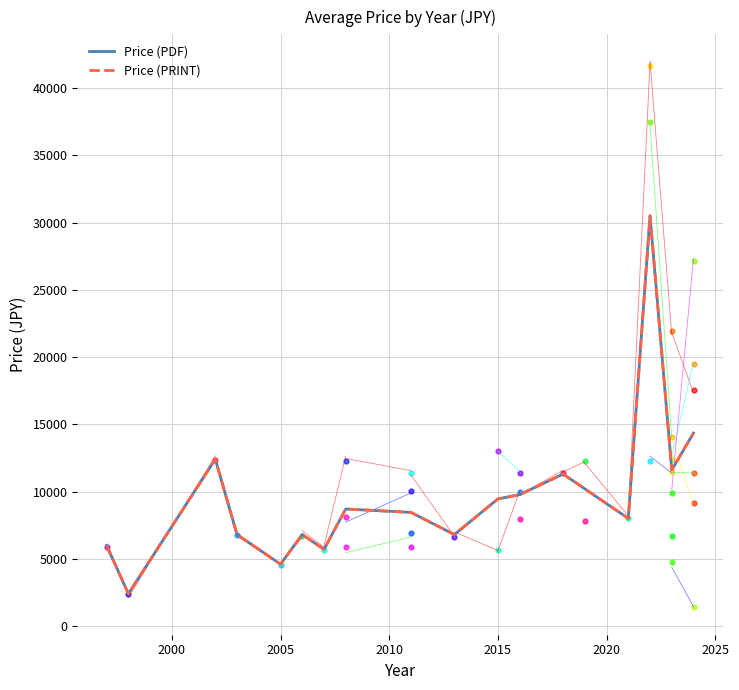

In Price (PRINT), how many points are lower than both neighbors (excluding endpoints)?

6